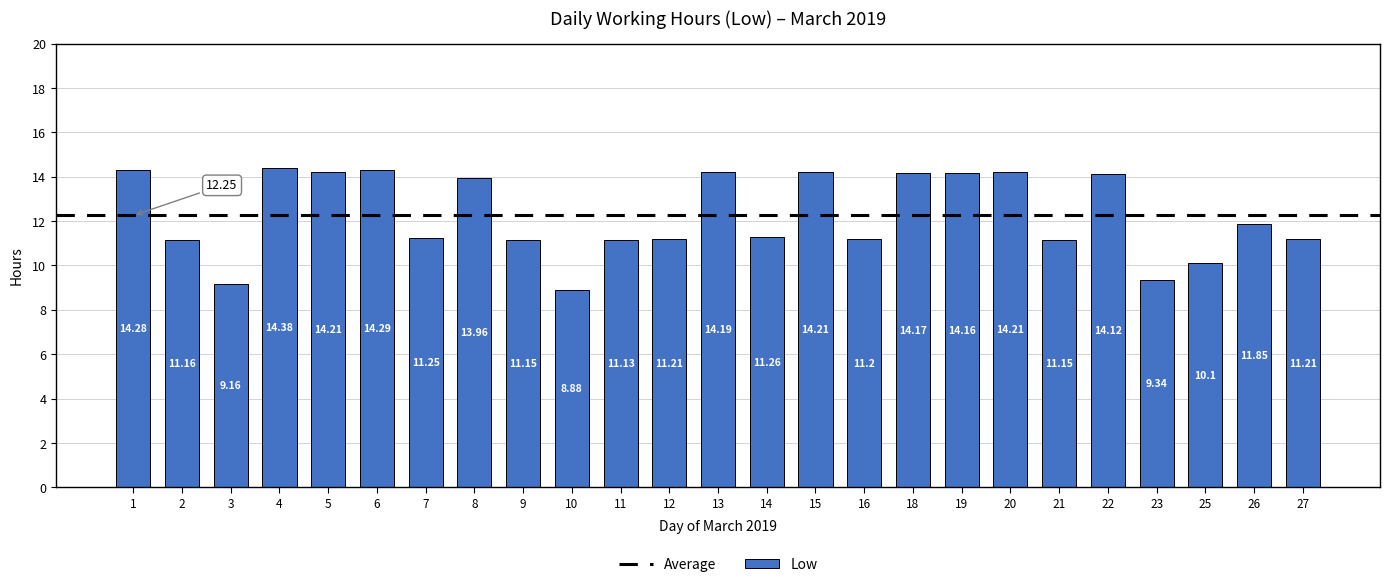

What is the sum of the values at 15 and 9?

25.4